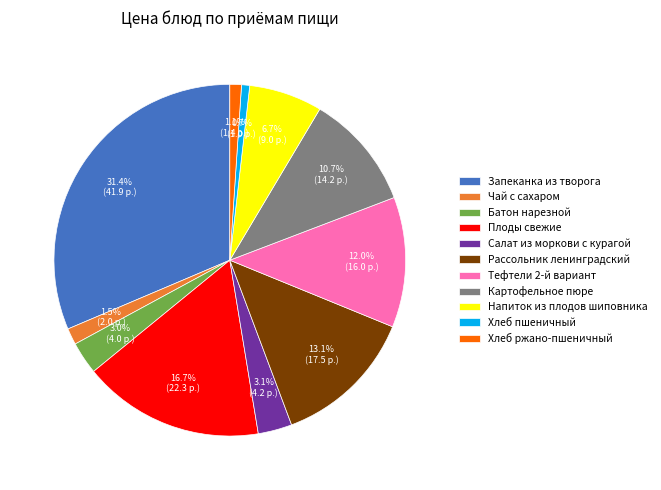

What percentage do Чай с сахаром and Салат из моркови с курагой together represent?

4.6%